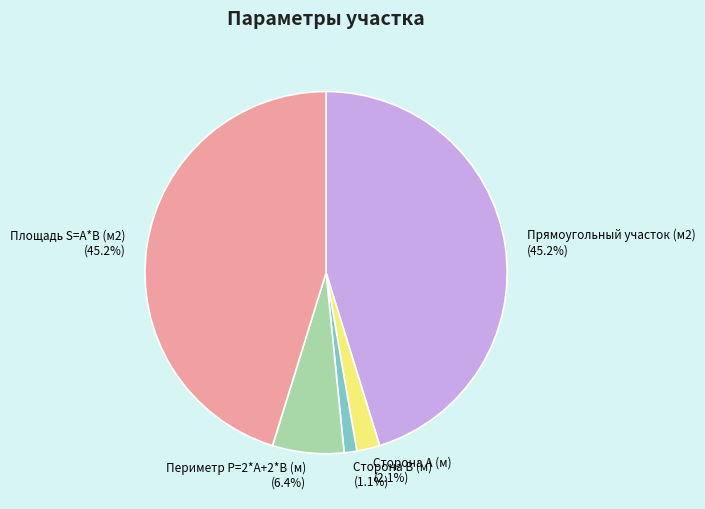

To the nearest percent, what percentage of the pie is Периметр P=2*A+2*B (м)?

6%